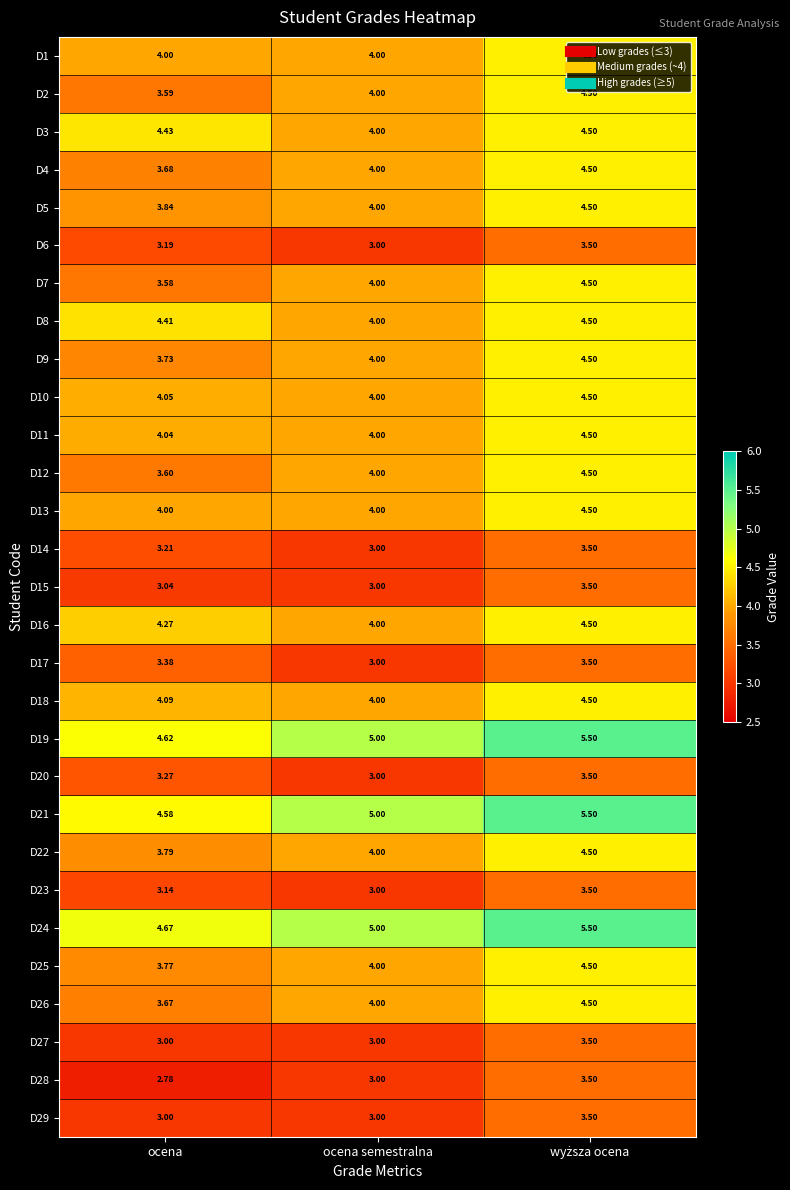

At which label is D17 closest to 3?

ocena semestralna